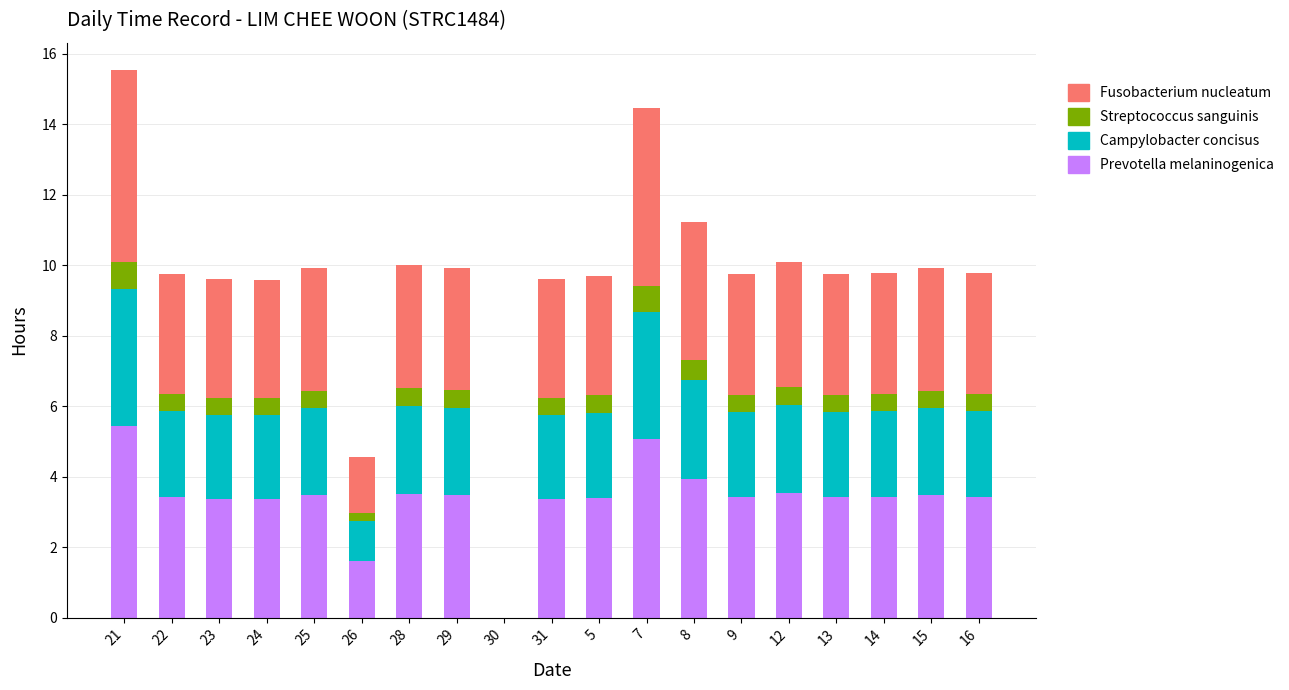

The value of Prevotella melaninogenica at 7 is 5.1. True or false?

True